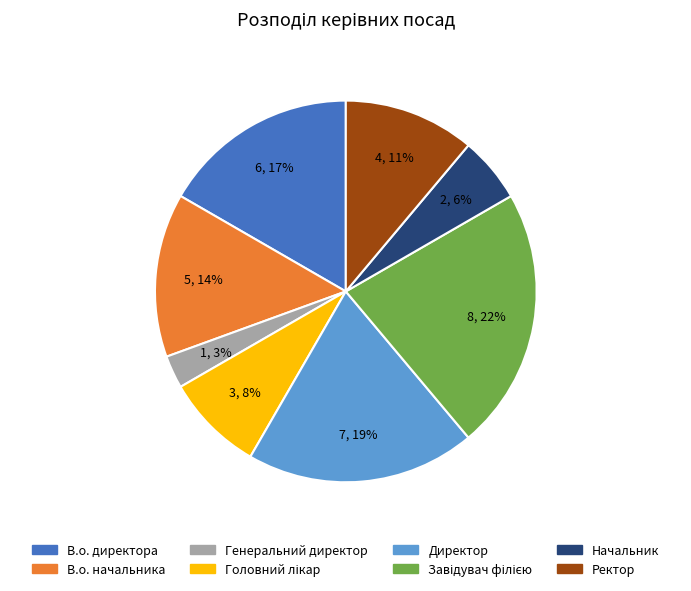

How many slices are in this pie chart?

8